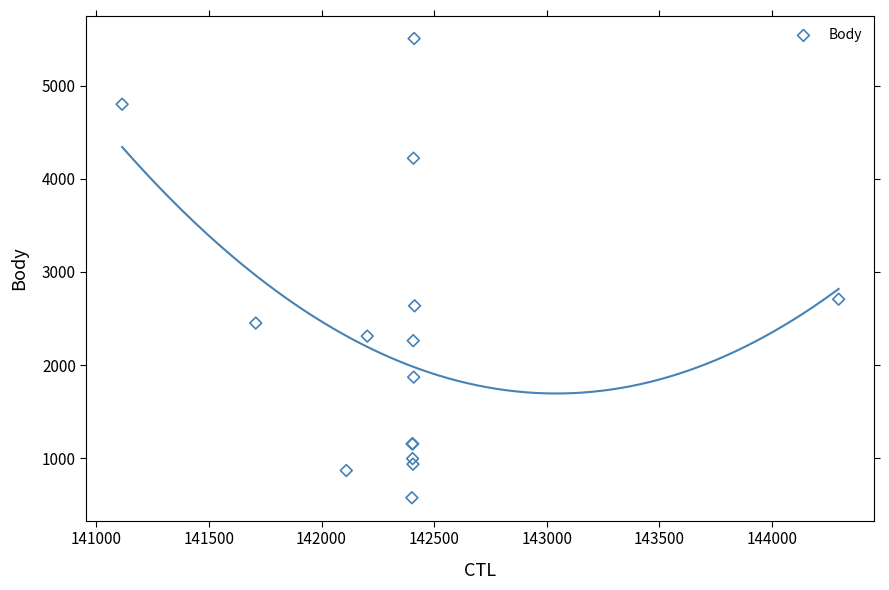

What Y value in the scatter plot is closest to 3041?

2708